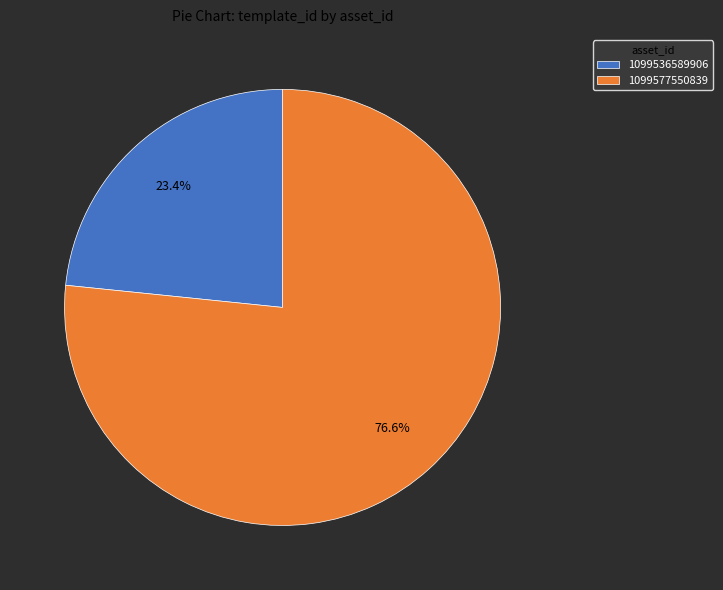

To the nearest percent, what is the average slice percentage?

50%